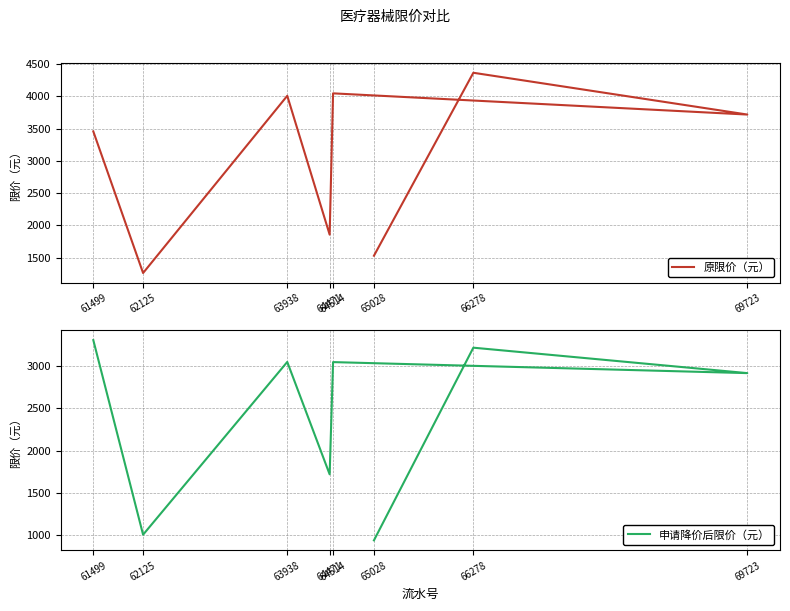

Which series has the largest total across all categories?

原限价（元）